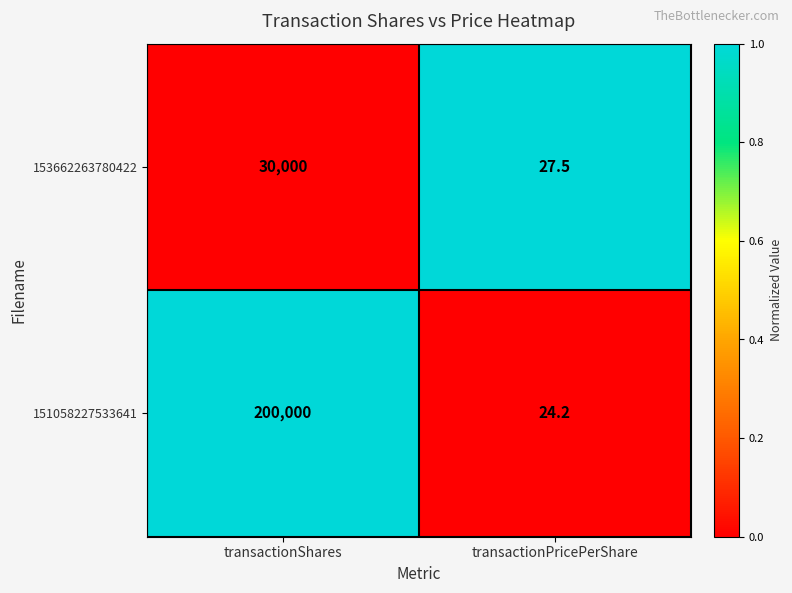

How many categories are shown in the chart?

2